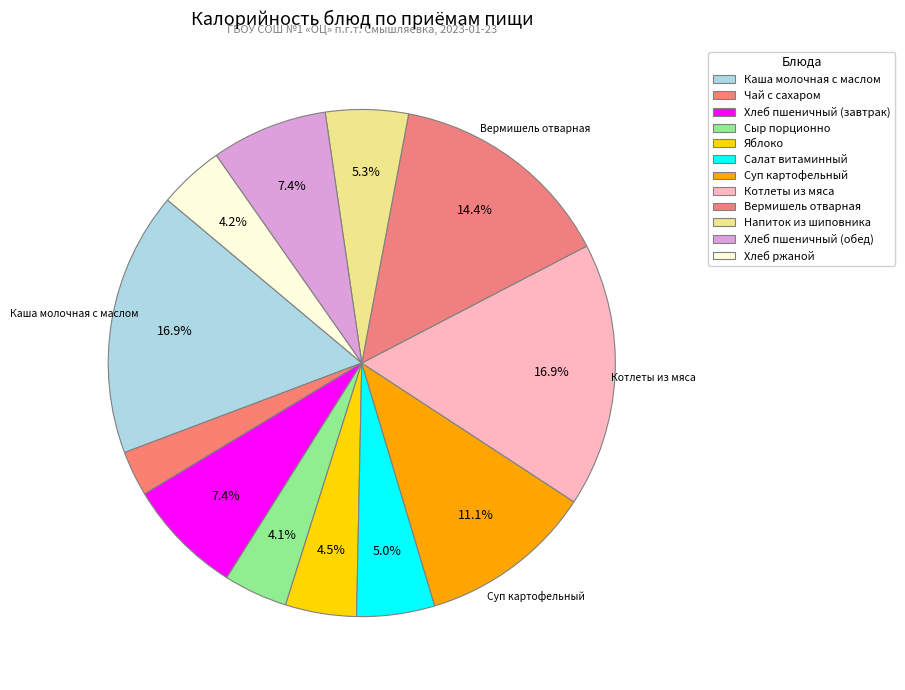

What is the ratio of the value at Салат витаминный to the value at Напиток из шиповника?

0.9